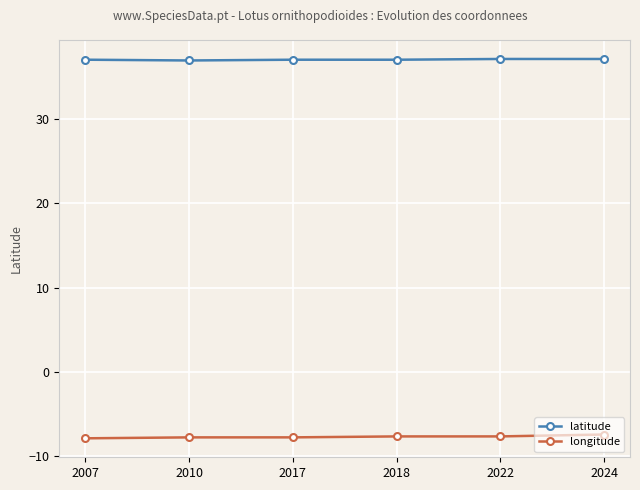

What is the smallest value displayed?

-7.9